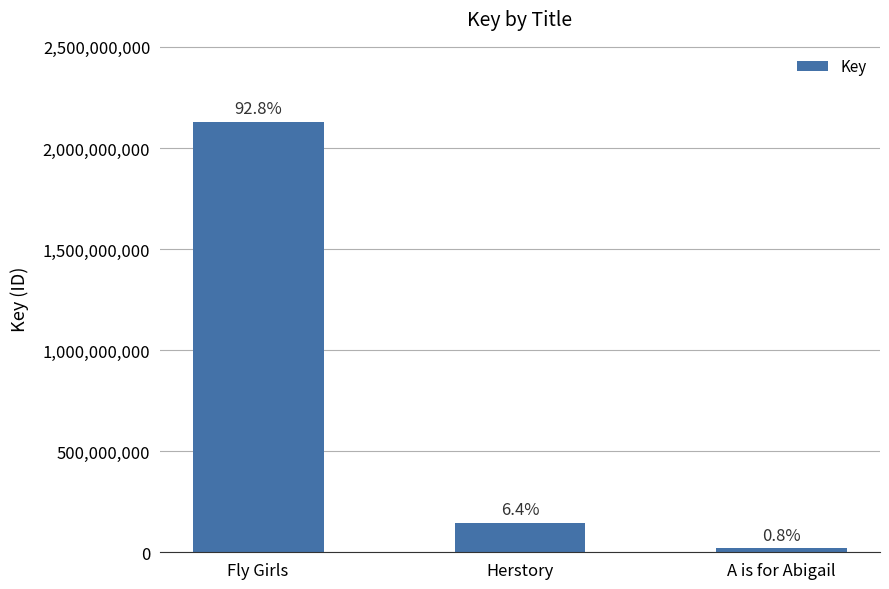

Does the chart contain any negative values?

No